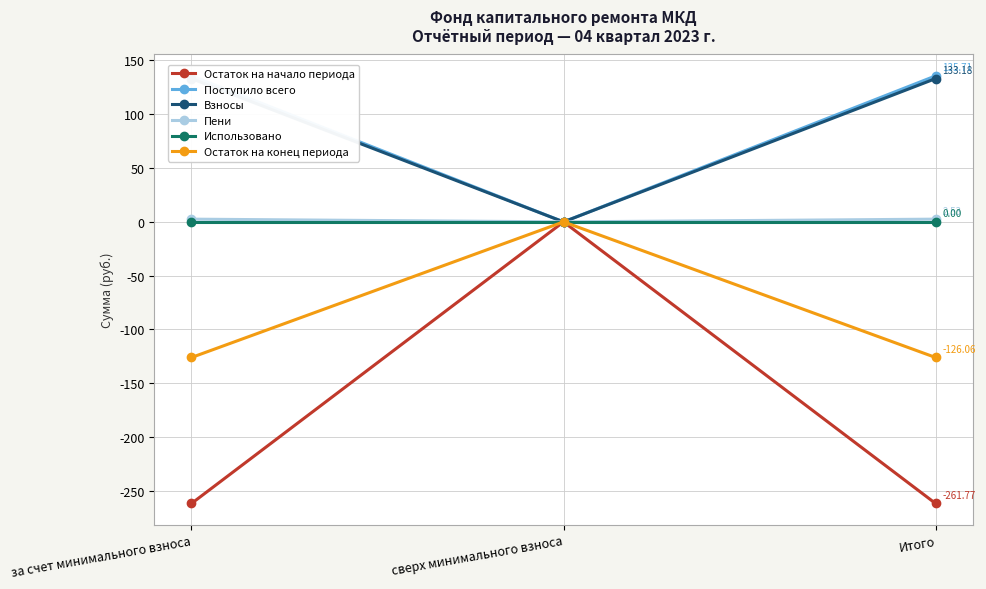

List the series in order of their peak value, lowest first.

Остаток на начало периода, Использовано, Остаток на конец периода, Пени, Взносы, Поступило всего